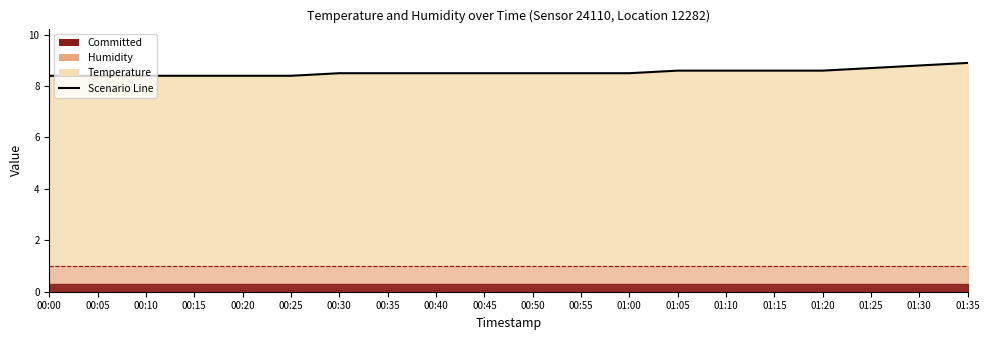

What position from the right is 00:35?

13